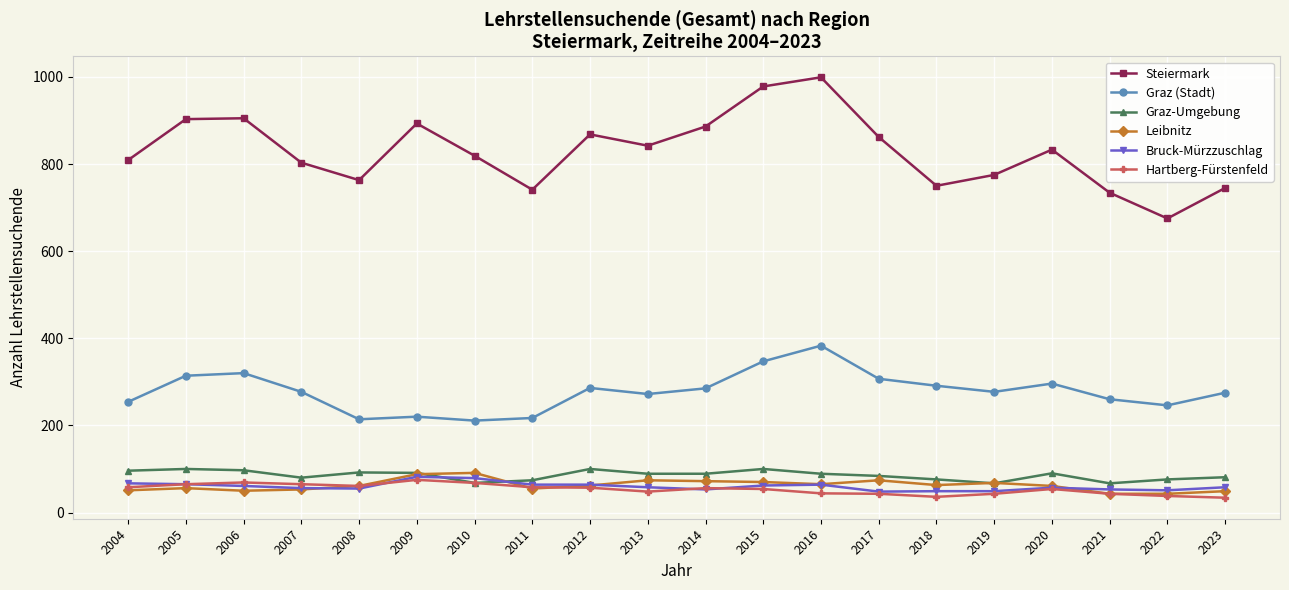

How many distinct data groups are displayed?

6